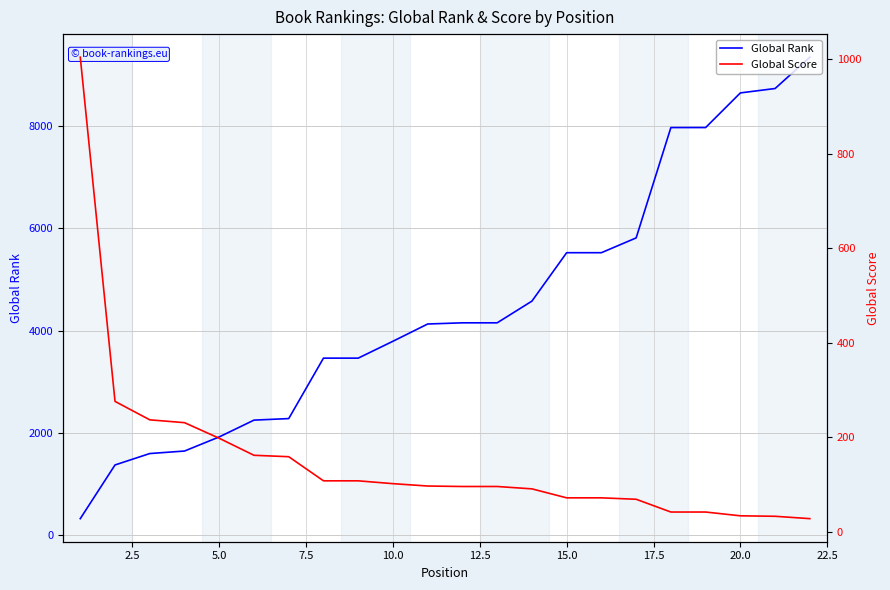

What is the maximum value for Global Rank?

9342